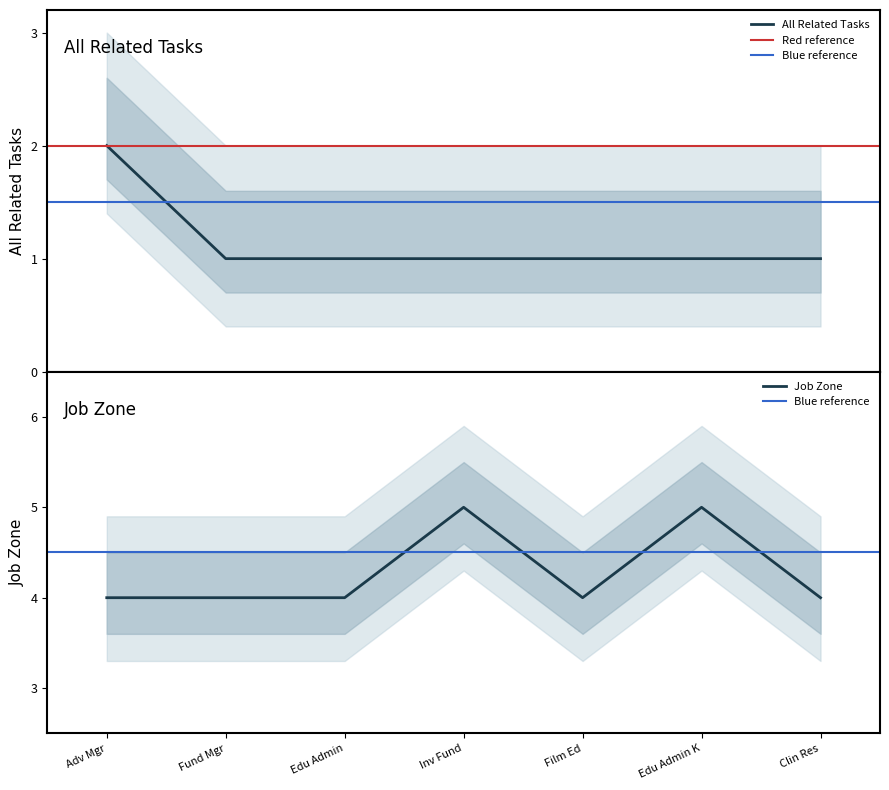

What is the sum of all Job Zone values?

30